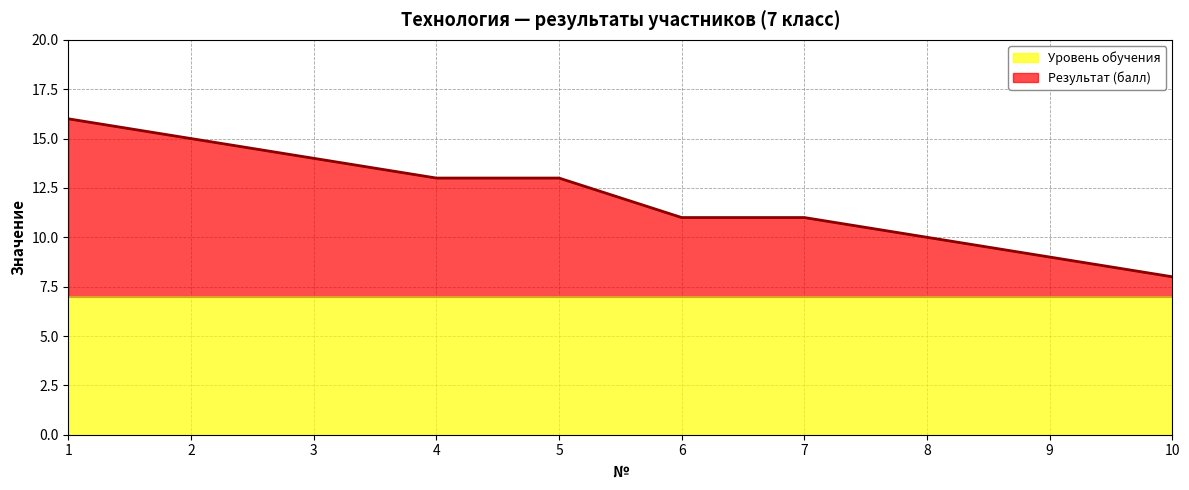

Reading left to right, list all the values displayed in this chart.

16	15	14	13	13	11	11	10	9	8